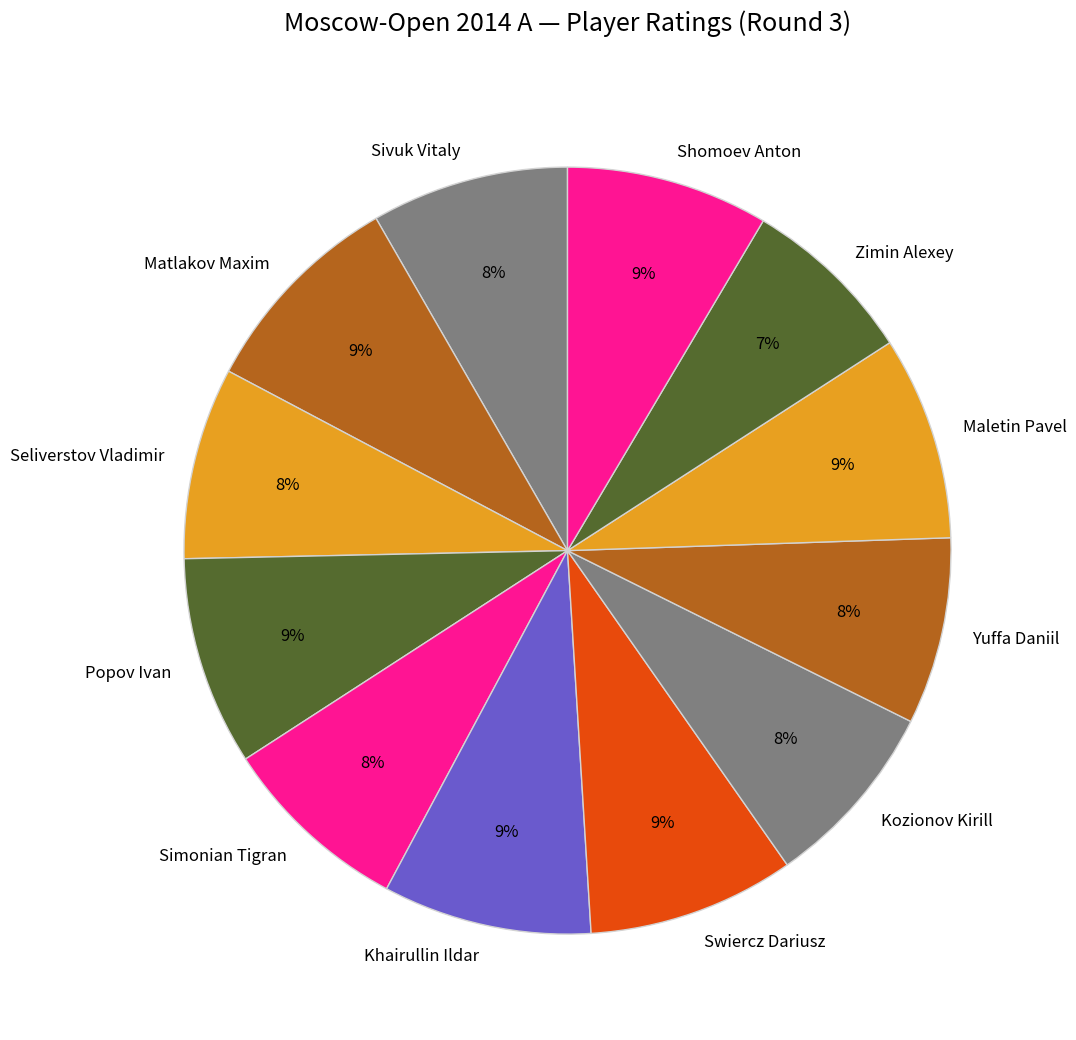

To the nearest percent, what is the difference between the largest and smallest slice percentages?

2%